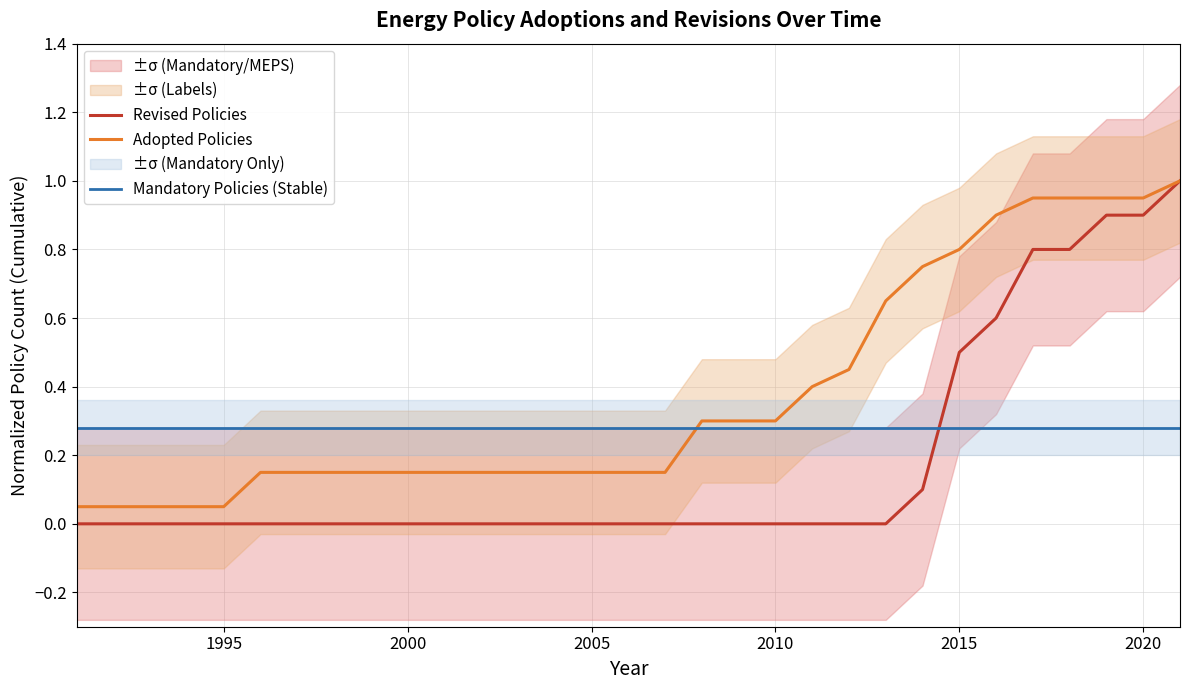

Rank the series by their maximum value, from lowest to highest.

Mandatory Policies (Stable), Revised Policies, Adopted Policies